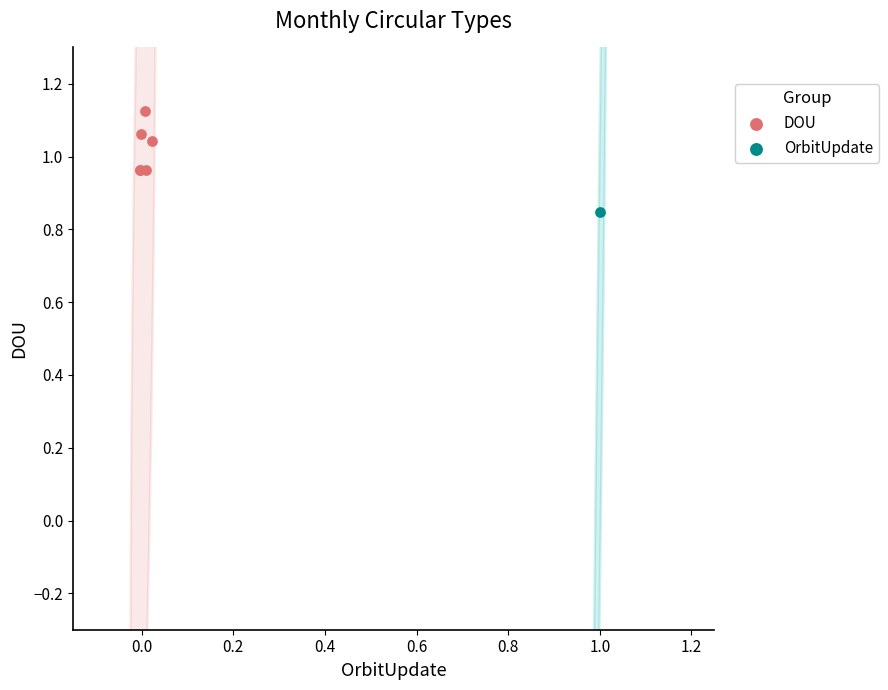

What are all the series names shown in the legend?

DOU, OrbitUpdate